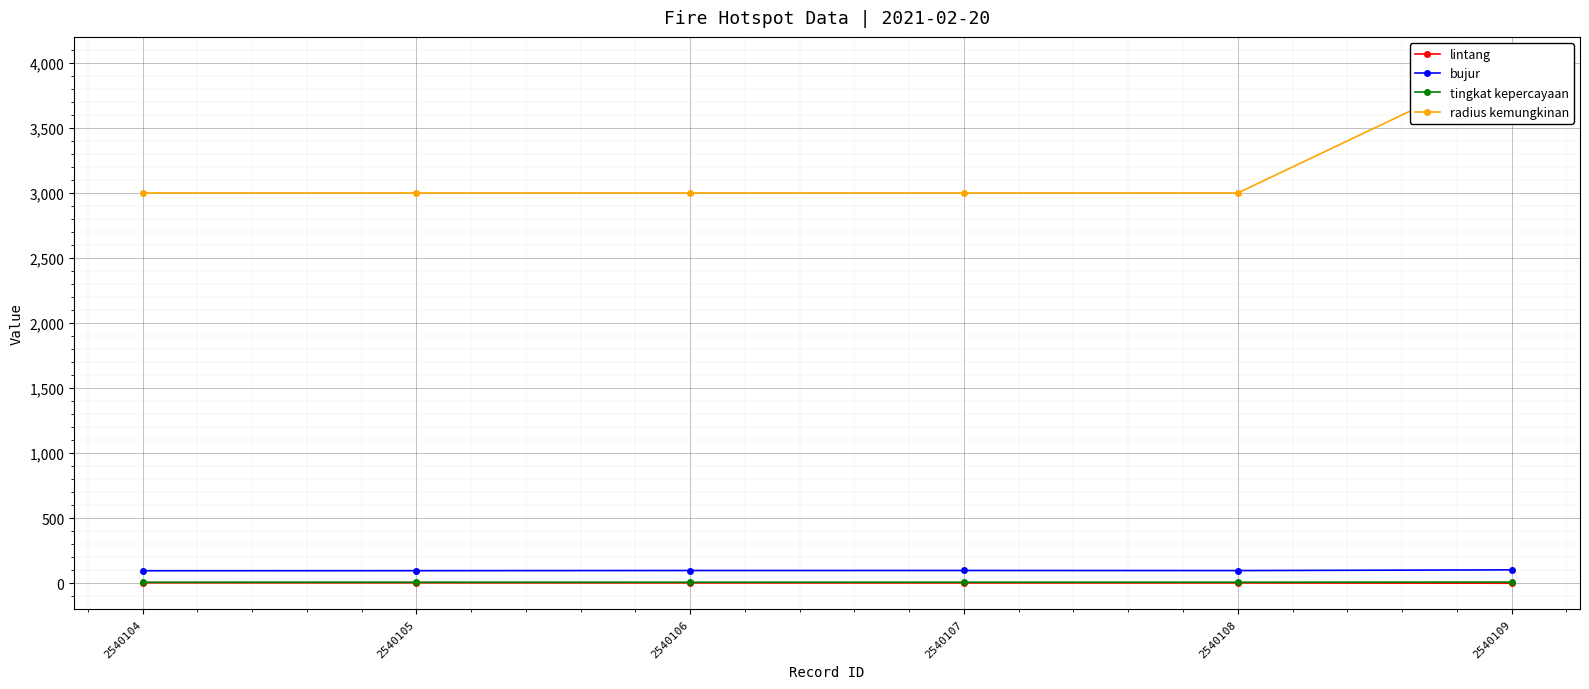

Where is the first local minimum for bujur?

2540108